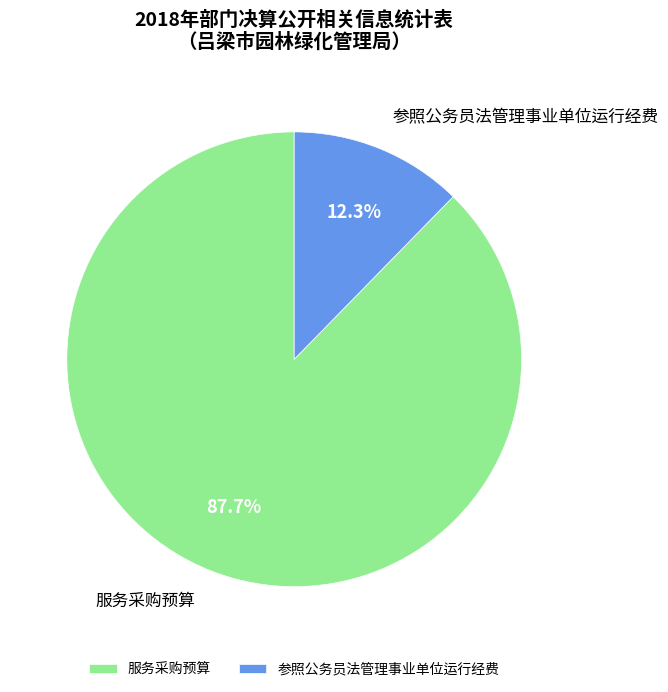

Combined, do 服务采购预算 and 参照公务员法管理事业单位运行经费 account for over 50%?

Yes